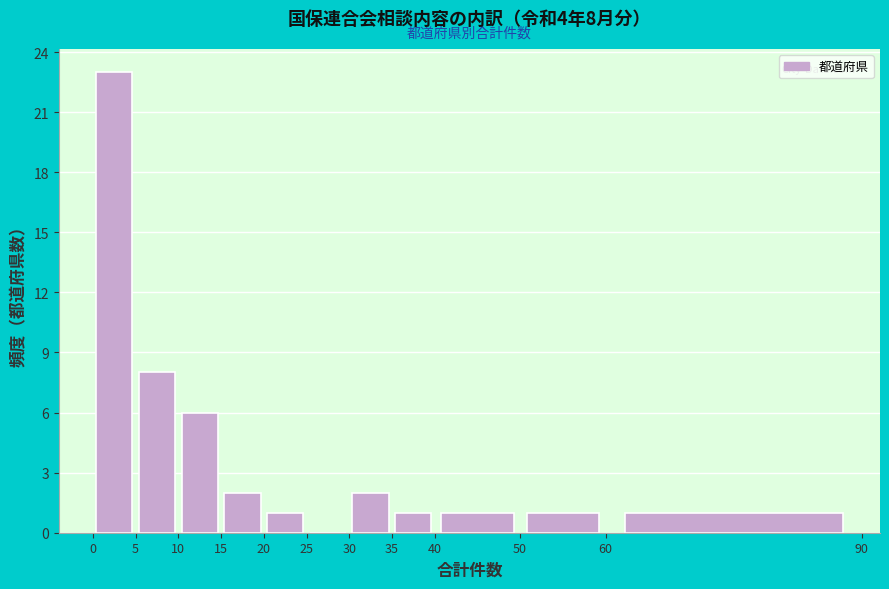

Over which range of the x-axis is the bar tallest?

0 to 5